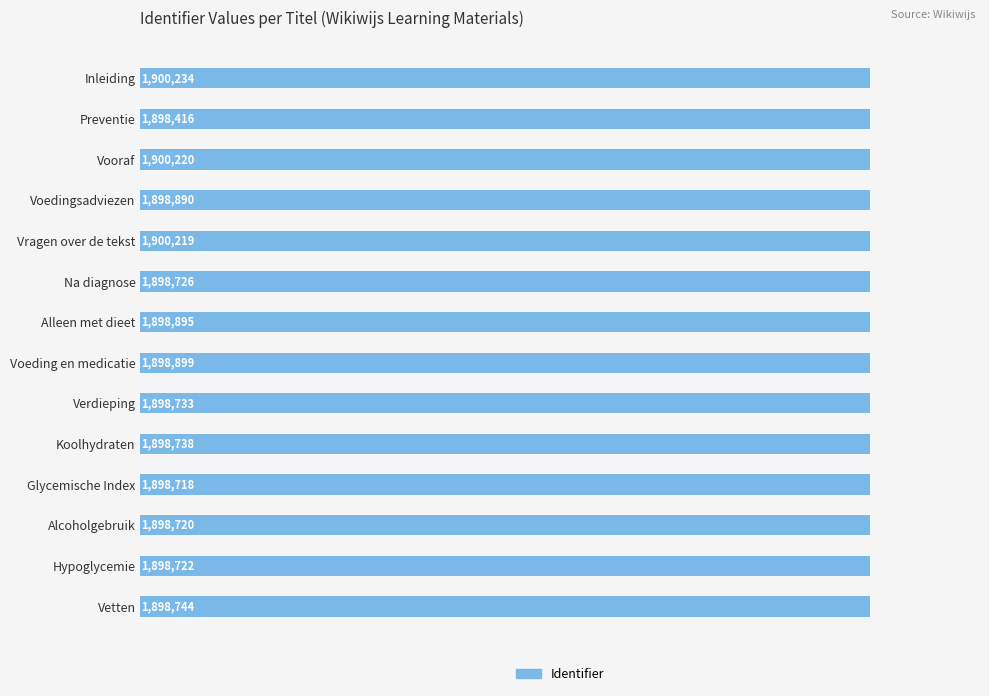

Where is the data nearest to the value 1899325?

Voeding en medicatie